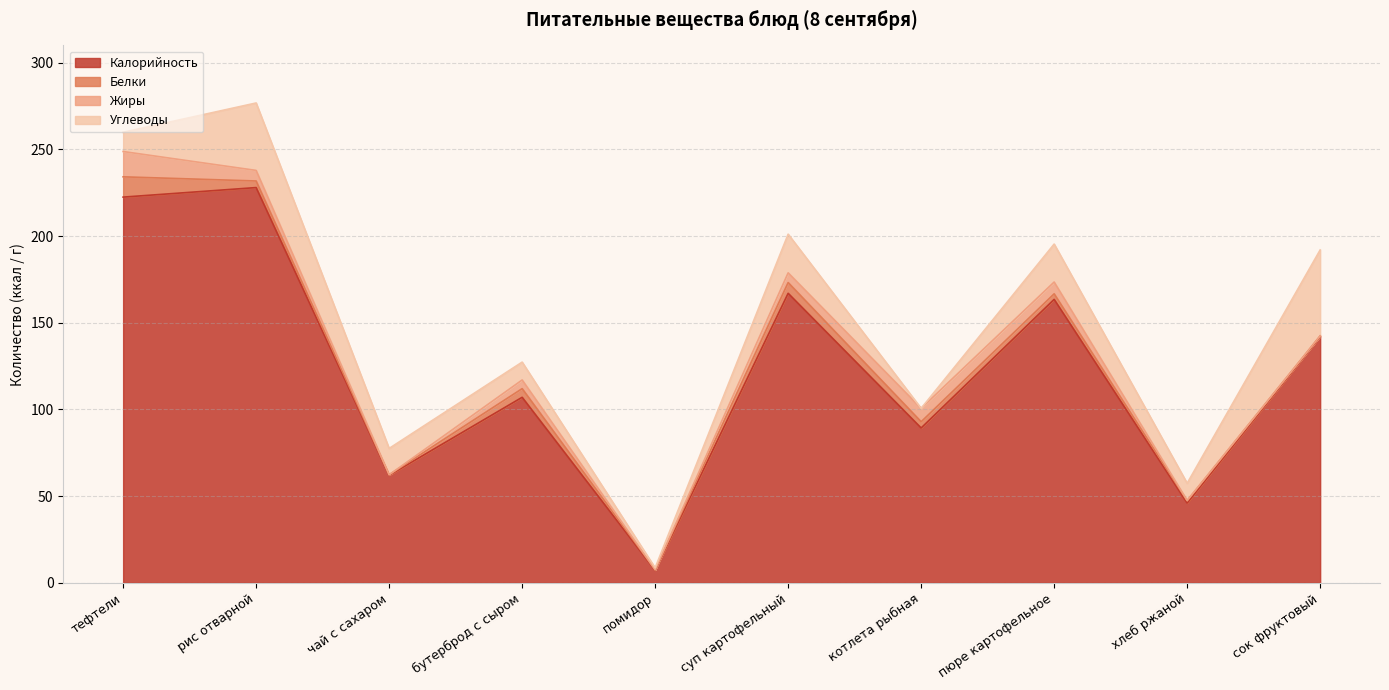

Reading left to right, list all the values displayed in this chart.

Калорийность: 222.5	228.0	62.0	107.0	7.2	167.0	89.3	163.5	46.0	142.0
Белки: 11.7	3.8	0.3	5.0	0.3	6.2	3.6	3.2	1.3	0.4
Жиры: 14.6	6.1	0.0	5.0	0.0	5.6	7.7	6.8	0.2	0.0
Углеводы: 11.1	38.9	15.2	10.3	1.1	22.3	0.0	21.9	9.9	49.6